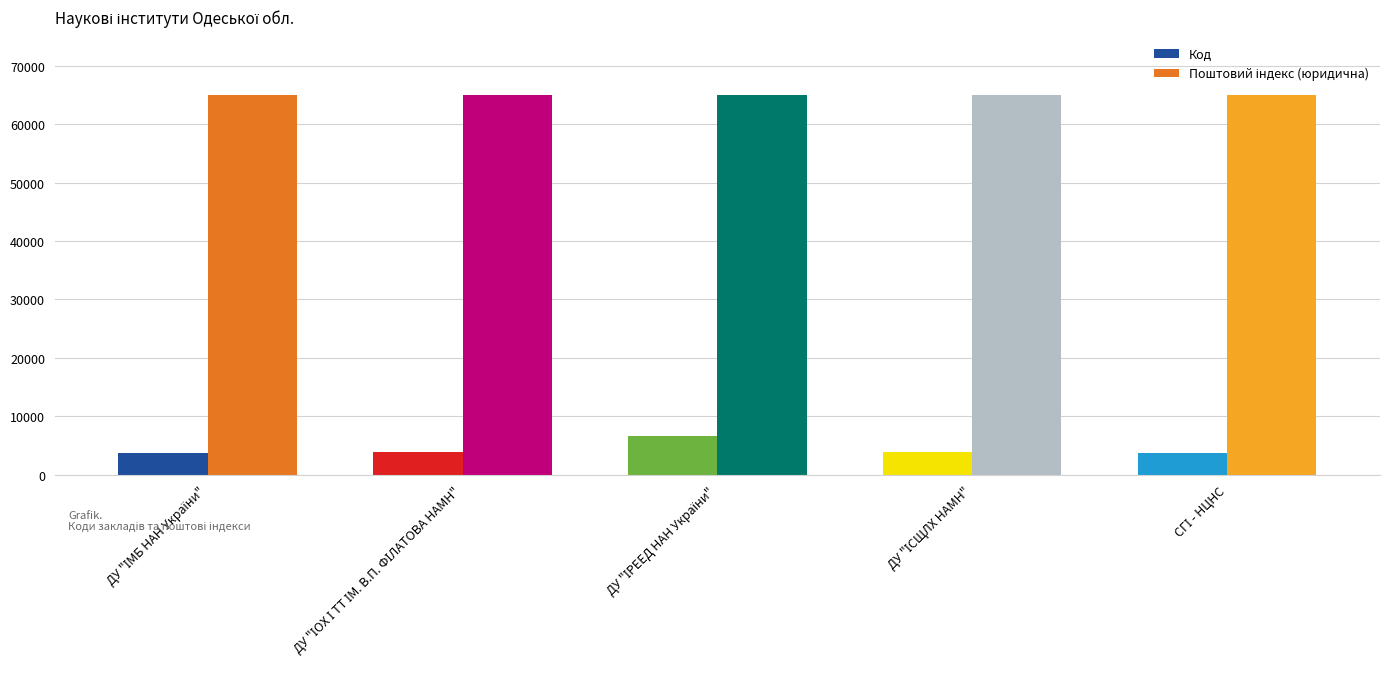

What is the maximum value shown in the chart?

65051